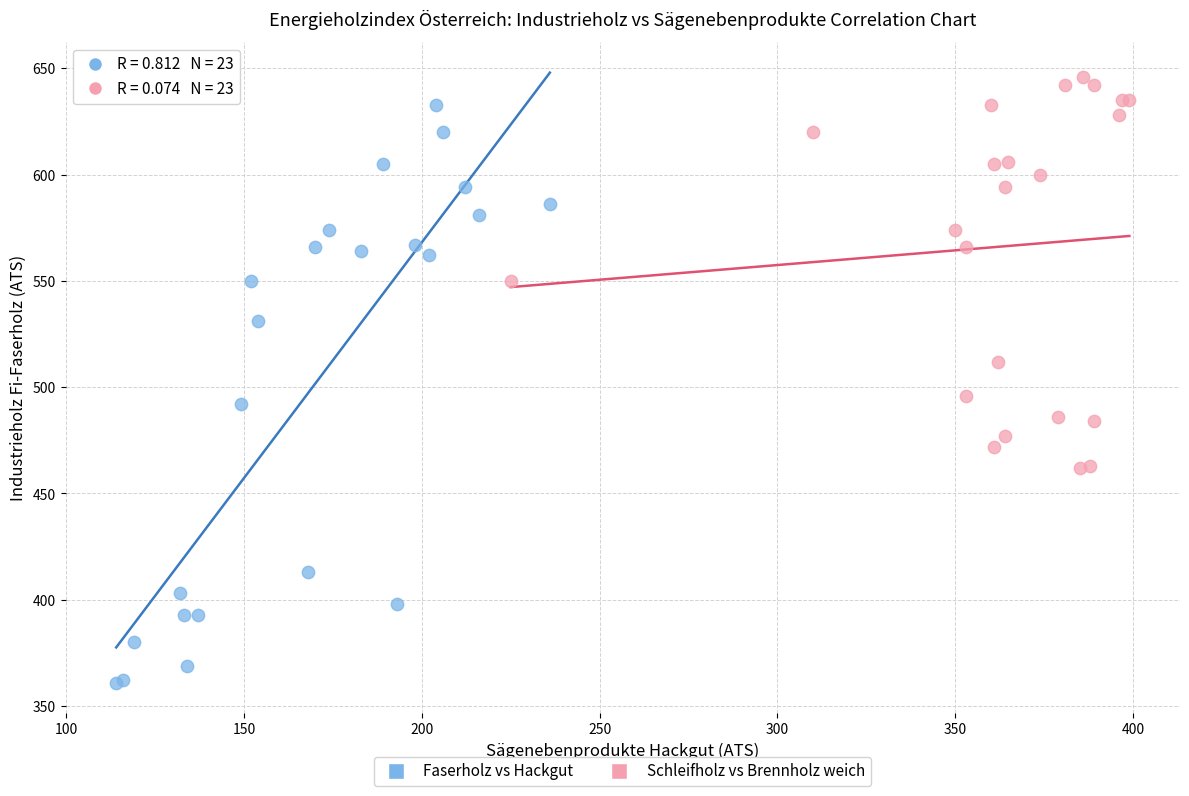

Which series has the largest Y range (max minus min)?

Faserholz vs Hackgut